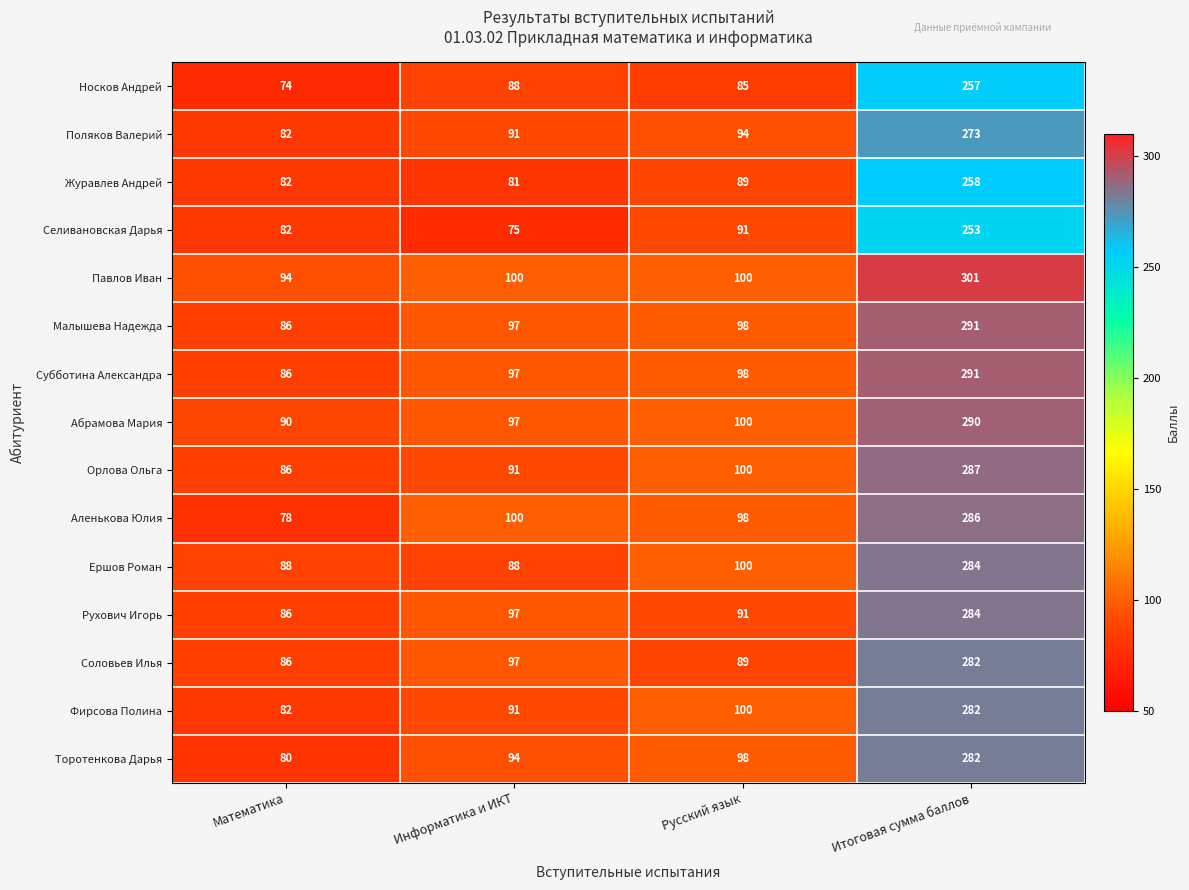

What is the spread (max minus min) of values at Итоговая сумма баллов?

48